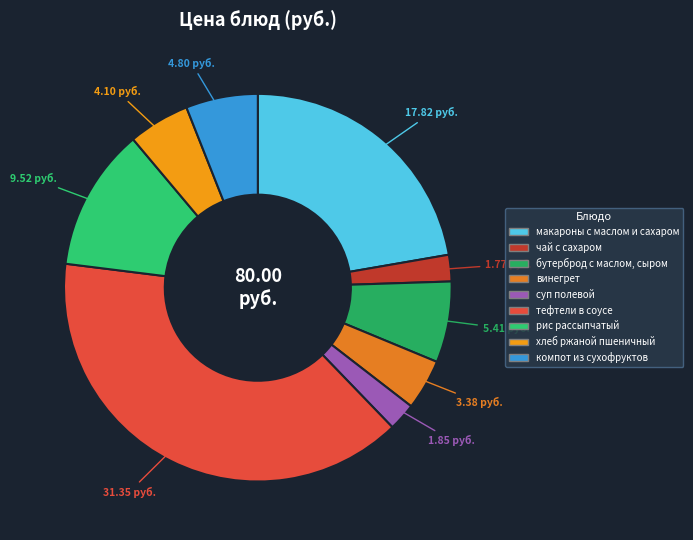

How many slices are in this pie chart?

9